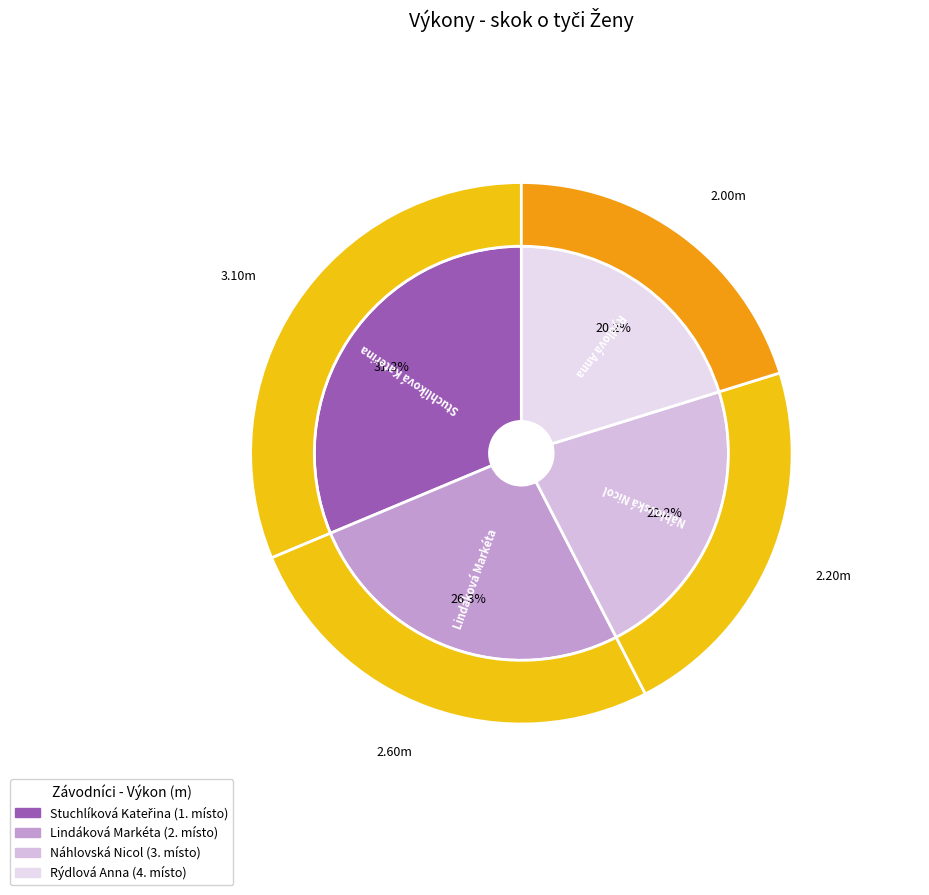

What percentage is the Lindáková Markéta slice, to the nearest percent?

26%